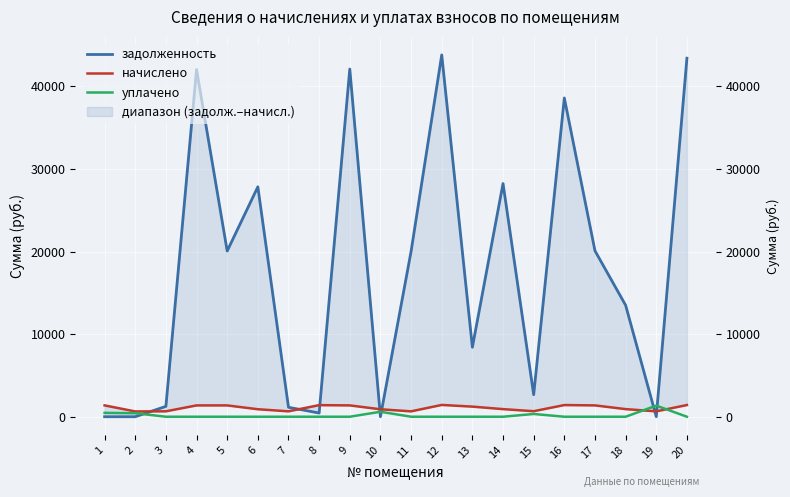

What is the value of the задолженность point at the 15th from the left?

2668.7